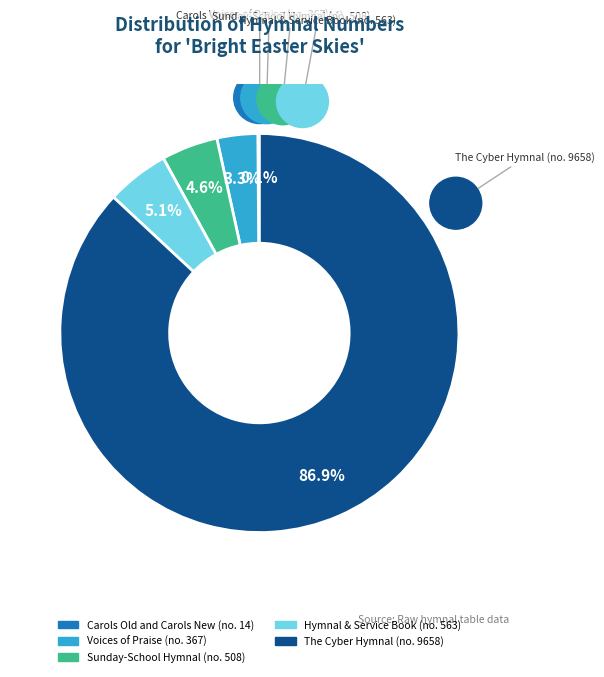

Which slice is the largest?

The Cyber Hymnal (no. 9658)